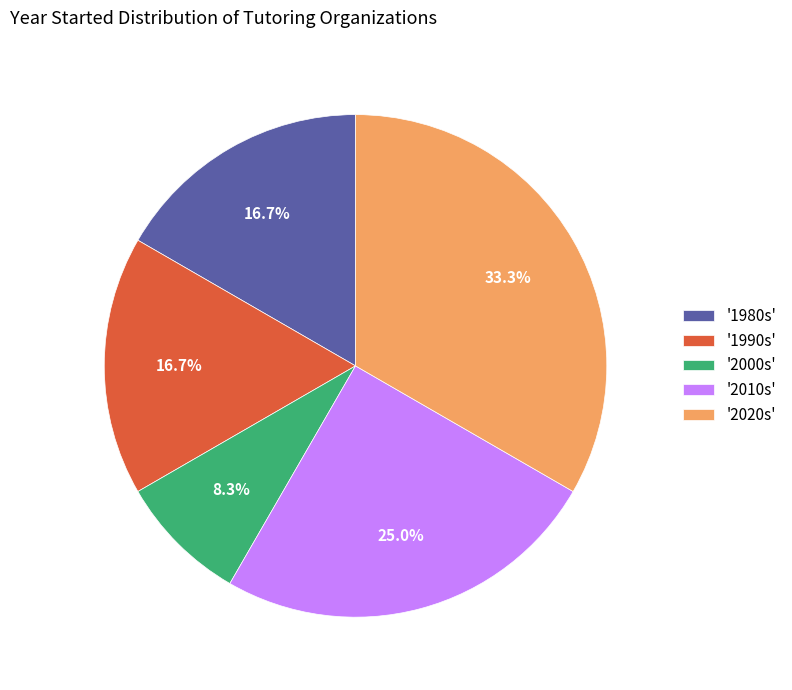

Is there any slice that represents more than half of the pie?

No